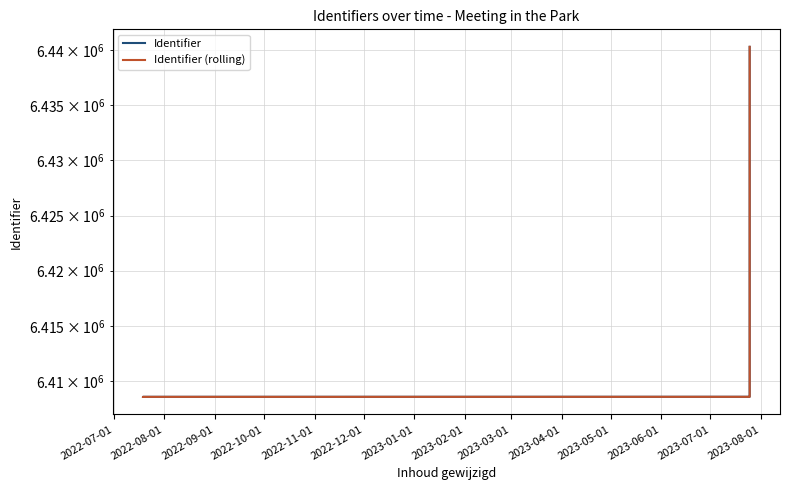

At which label is Identifier closest to 6424445?

2023-05-01